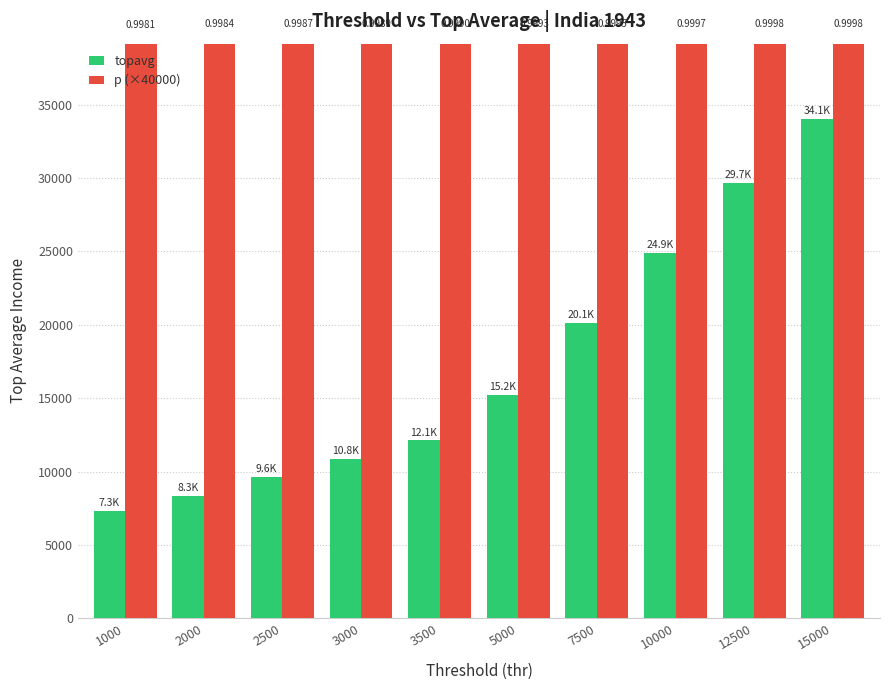

Which series changed the most between 2000 and 12500?

topavg